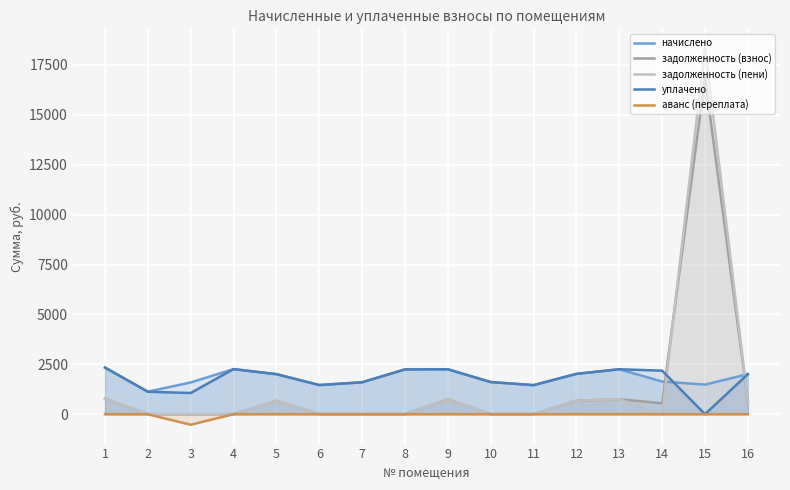

Where is the first local minimum for задолженность (взнос)?

14